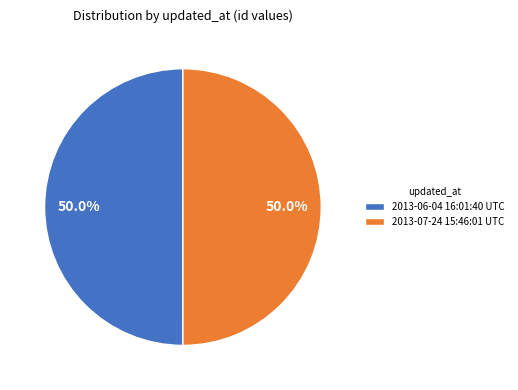

How much of the chart is everything except 2013-07-24 15:46:01 UTC?

50.0%